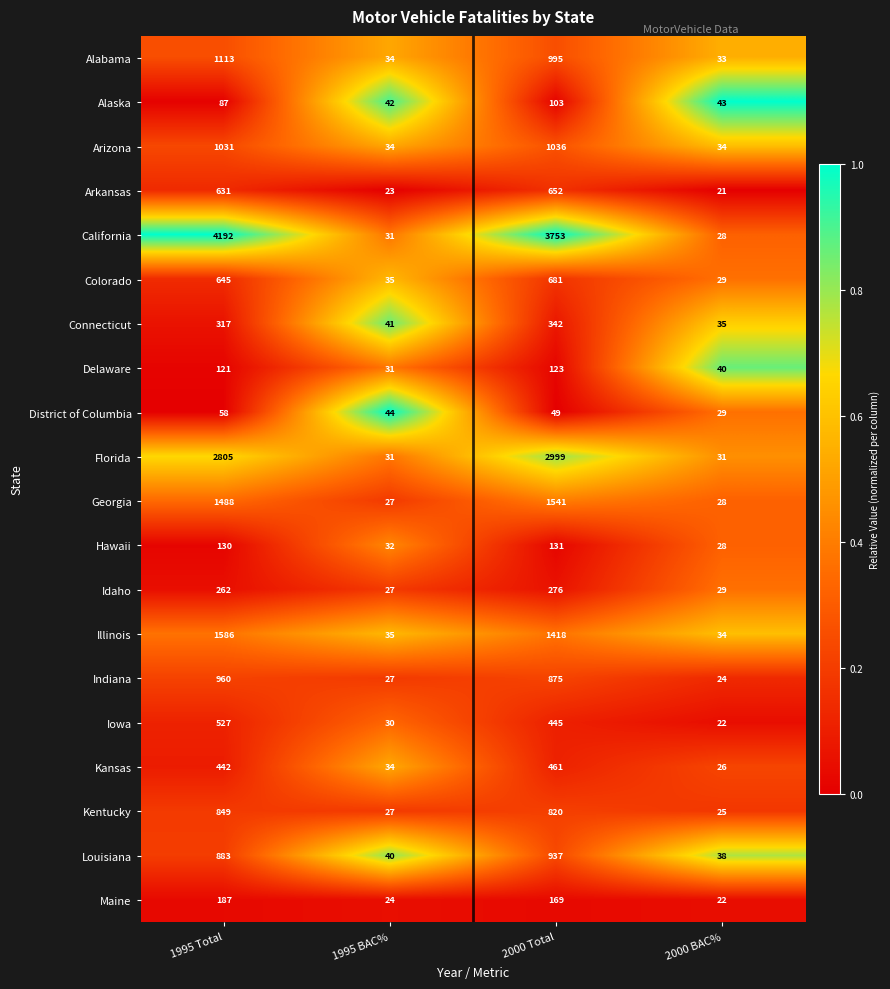

The value of Maine at 1995 Total is 187. True or false?

True